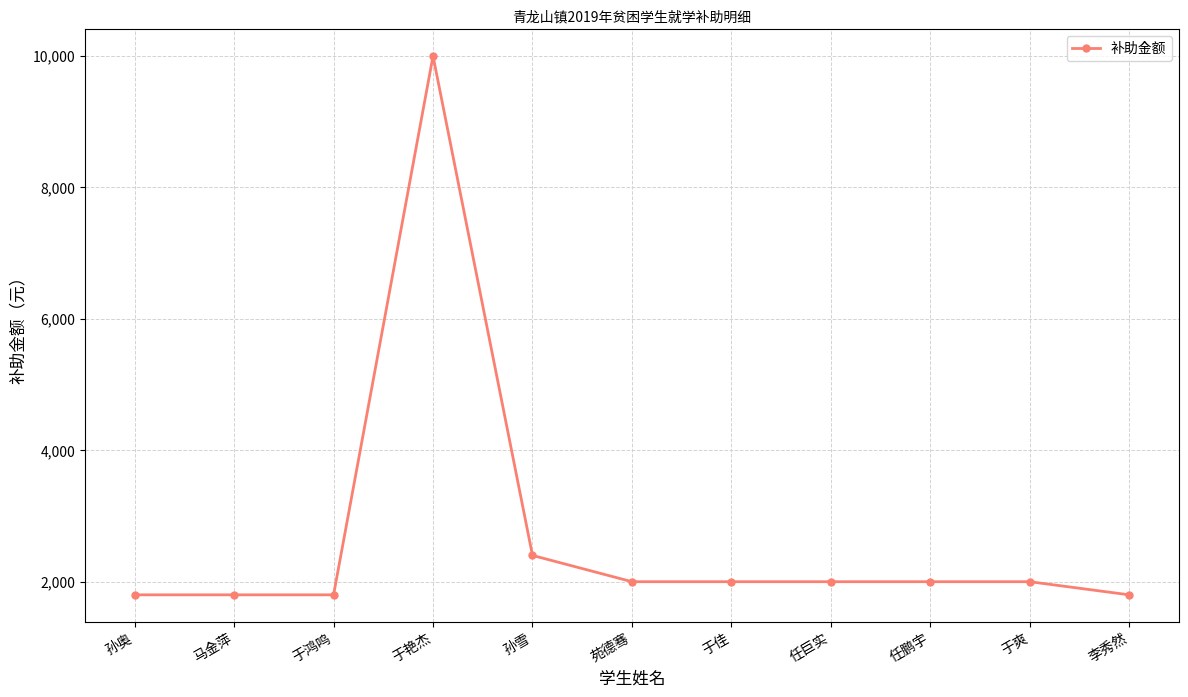

The value at 于鸿鸣 is 489. True or false?

False